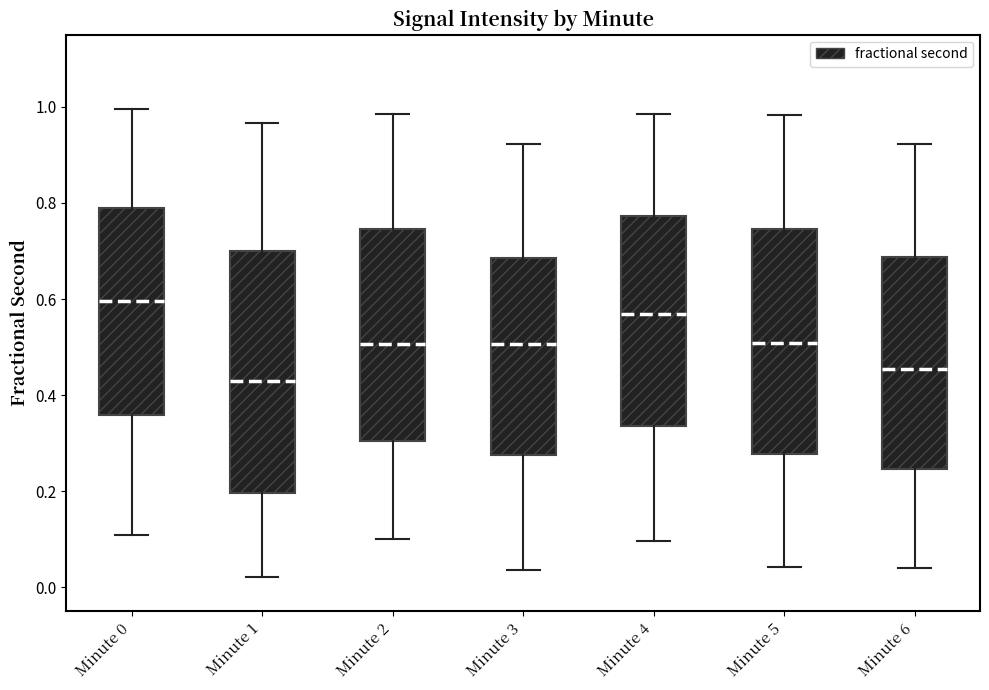

Reading left to right, transcribe this box plot: for each box, give where its median line is, the range the box spans, and where its two whiskers end, as read against the y-axis. The values are not printed on the chart, so give them approximately, as read against the axis.

Minute 0: median 0.60, box 0.36 to 0.80, whiskers 0.12 to 1.00
Minute 1: median 0.42, box 0.20 to 0.70, whiskers 0.02 to 0.96
Minute 2: median 0.50, box 0.30 to 0.74, whiskers 0.10 to 0.98
Minute 3: median 0.50, box 0.28 to 0.68, whiskers 0.04 to 0.92
Minute 4: median 0.56, box 0.34 to 0.78, whiskers 0.10 to 0.98
Minute 5: median 0.50, box 0.28 to 0.74, whiskers 0.04 to 0.98
Minute 6: median 0.46, box 0.24 to 0.68, whiskers 0.04 to 0.92